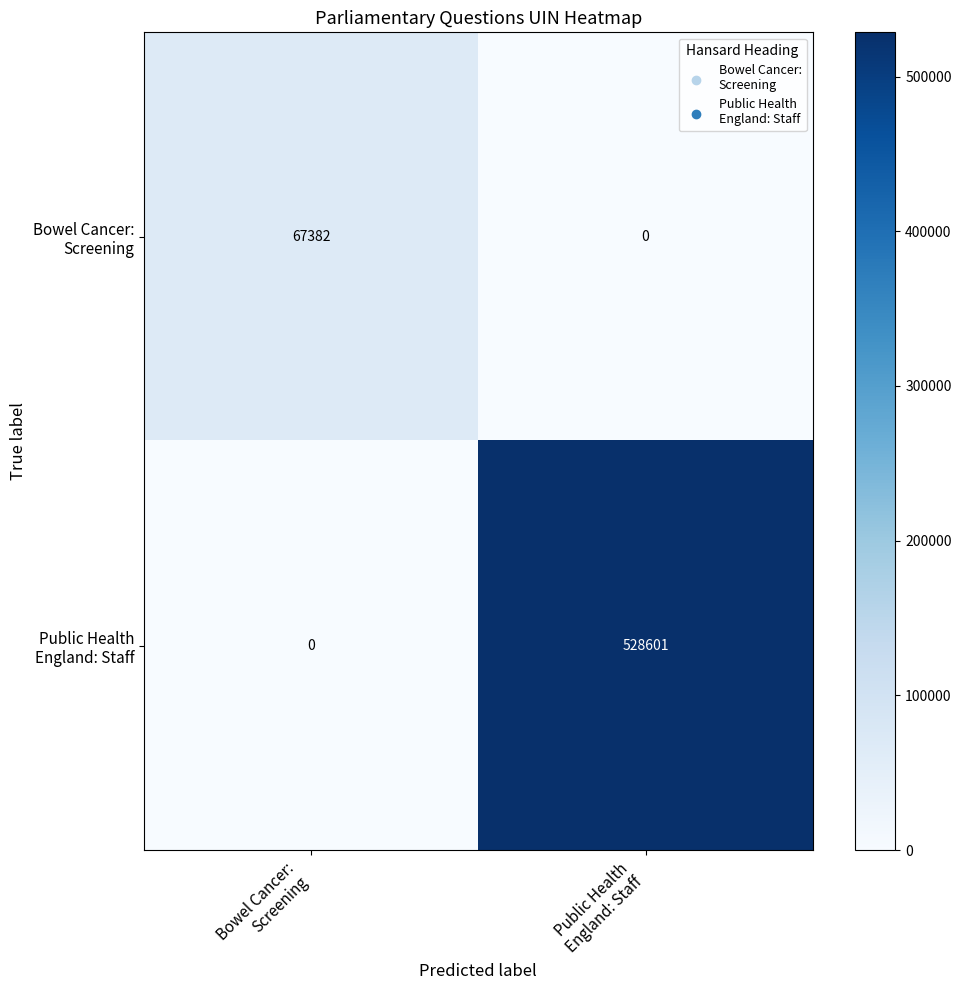

What is the greatest value displayed?

528601